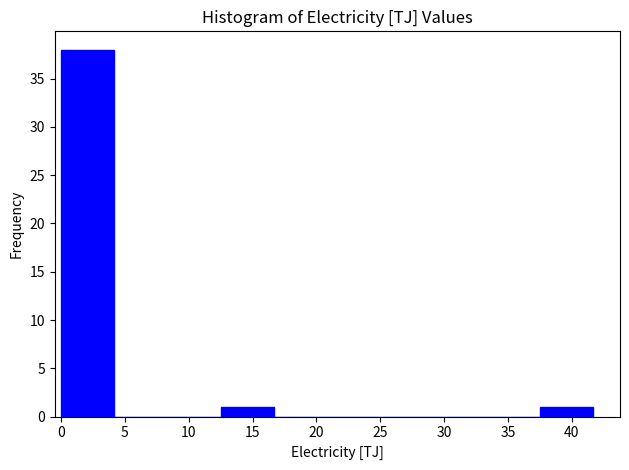

Which range on the x-axis has the tallest bar?

0.0 to 4.0